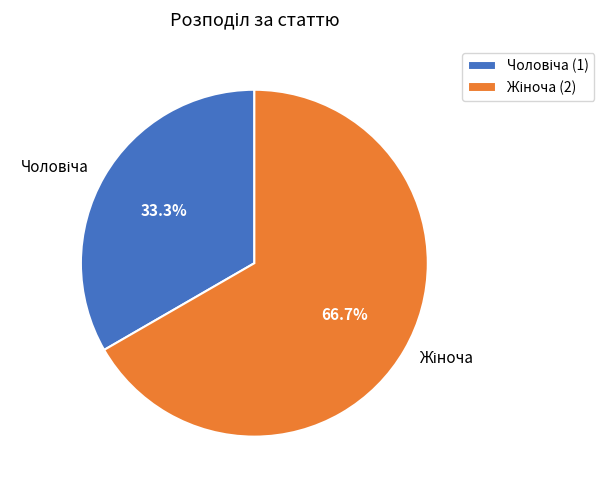

Is there a majority slice in this chart?

Yes